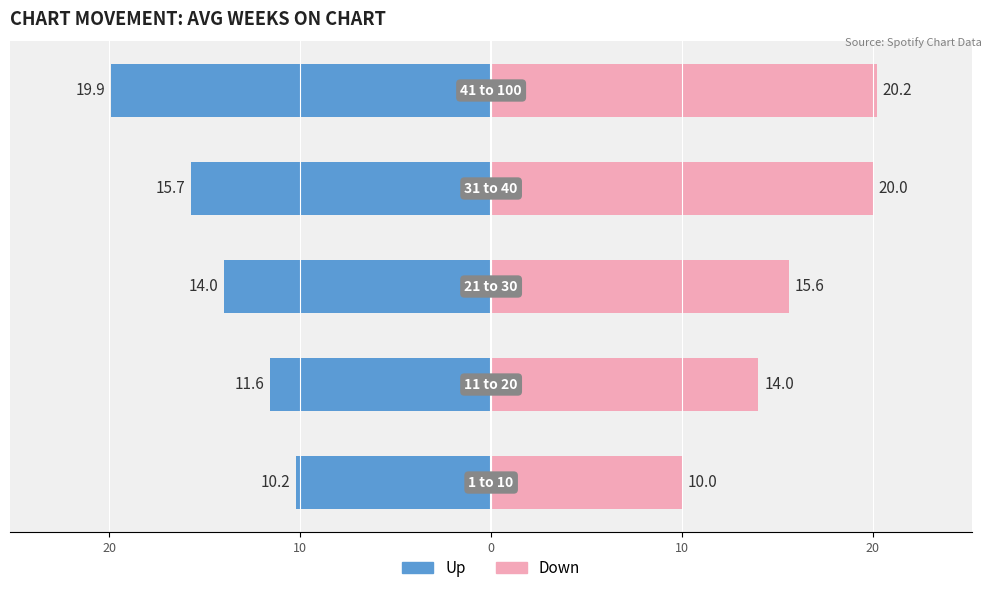

How many bars are there in each group?

2